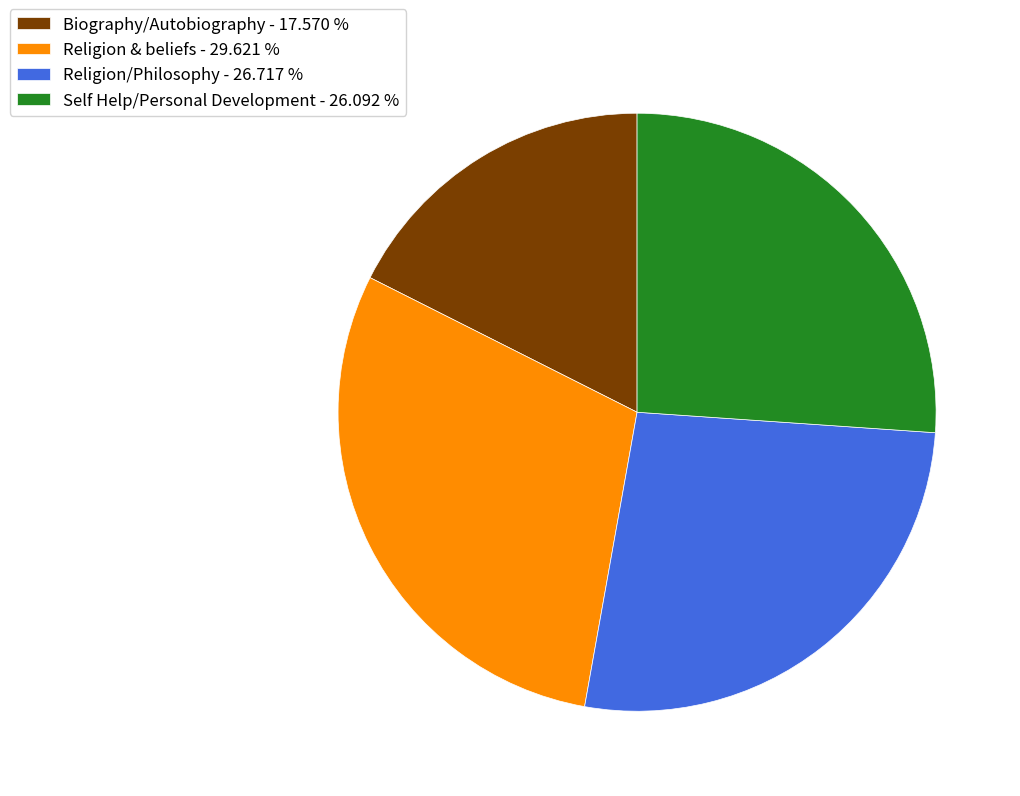

What is the largest slice in the pie chart?

Religion & beliefs